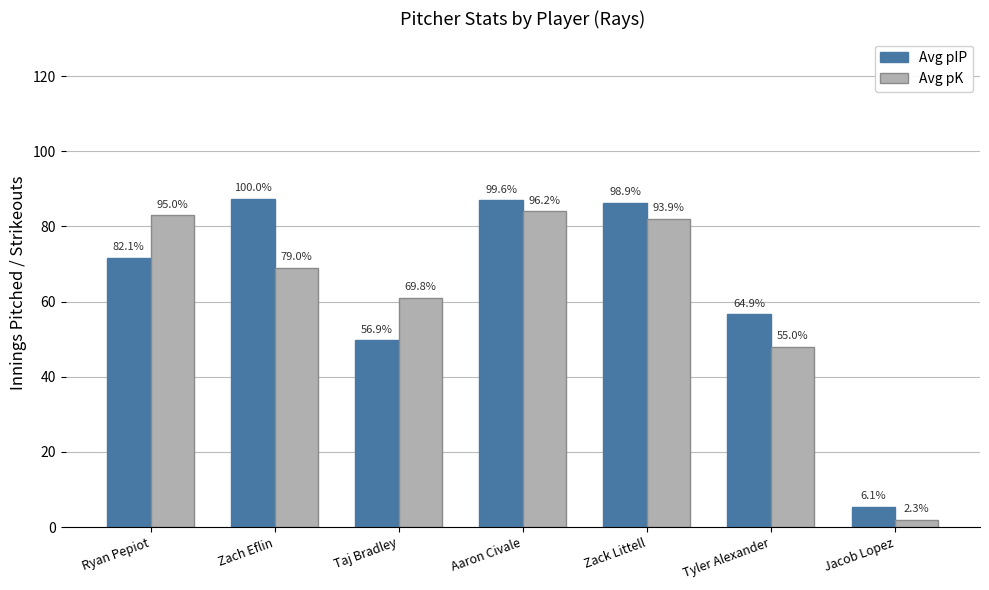

Rank the series by their average value, from highest to lowest.

Avg pIP, Avg pK